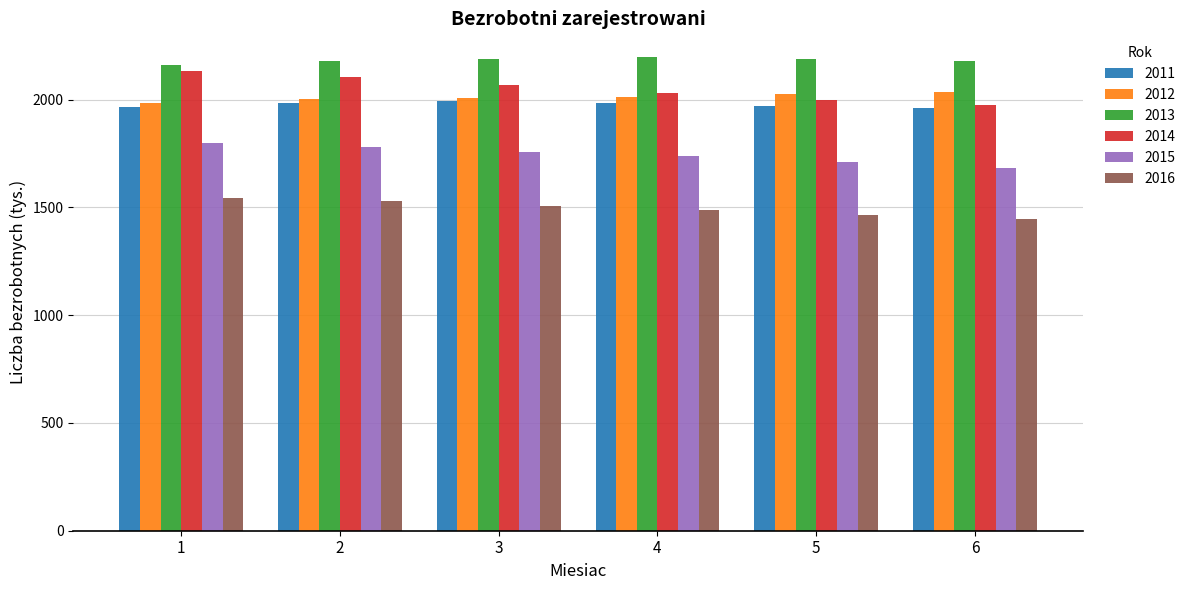

What is the total value across all series at 5?

11364.2